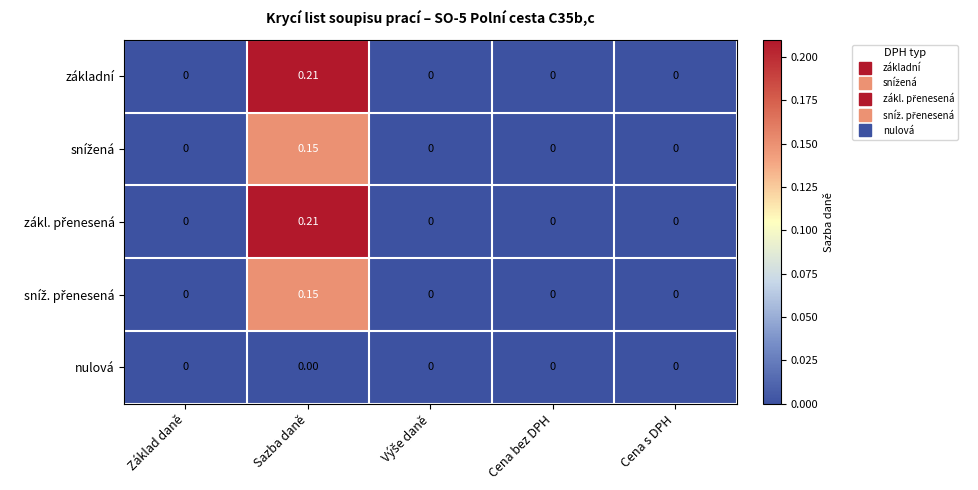

Which category has the highest value across all series?

Sazba daně